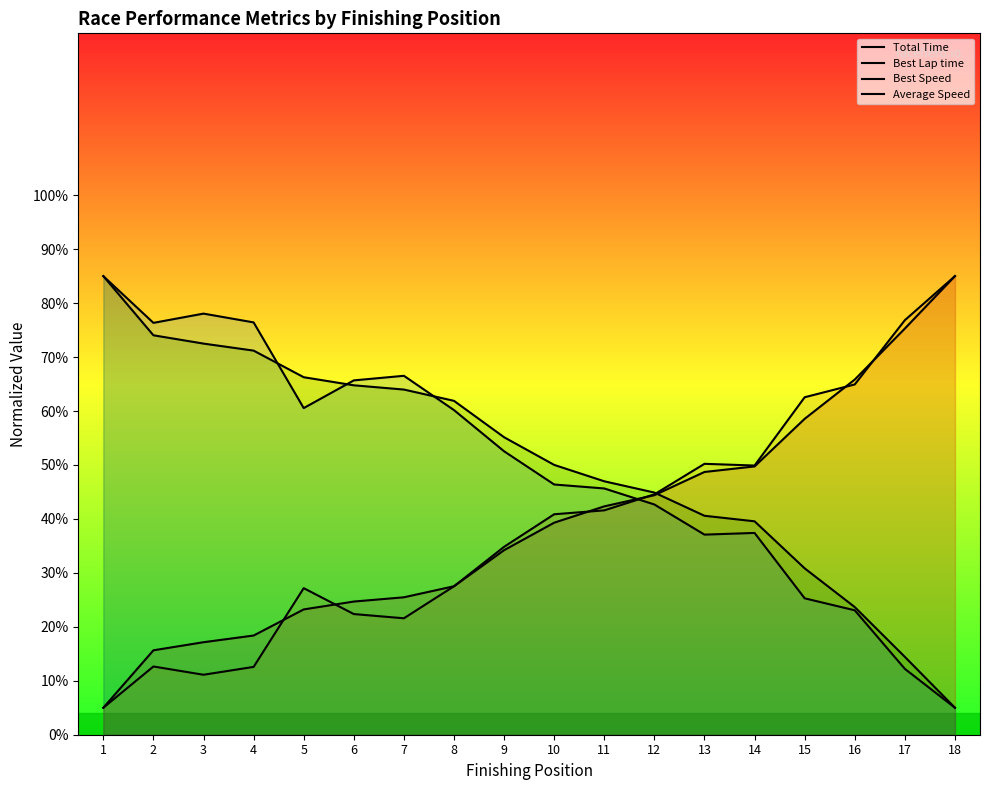

How many series are shown in this chart?

4